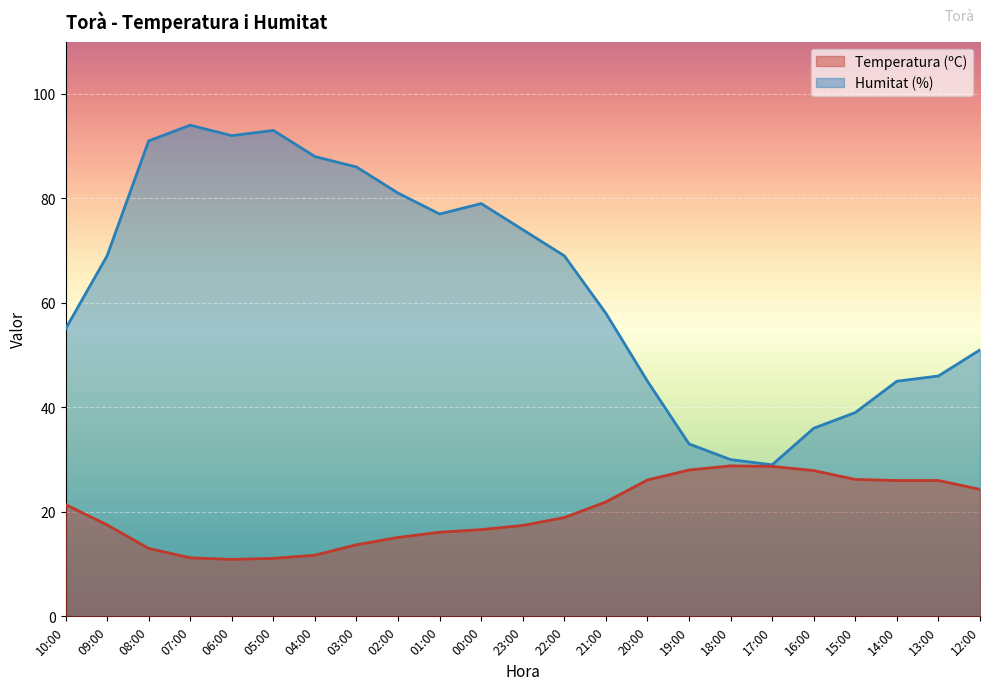

What is the spread (max minus min) of values at 08:00?

78.0